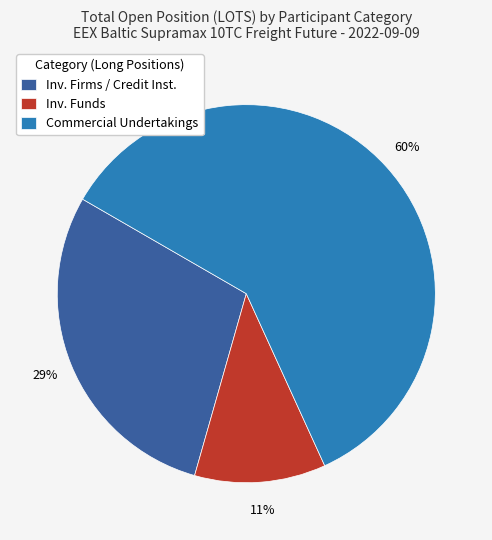

How many segments does this pie chart have?

3